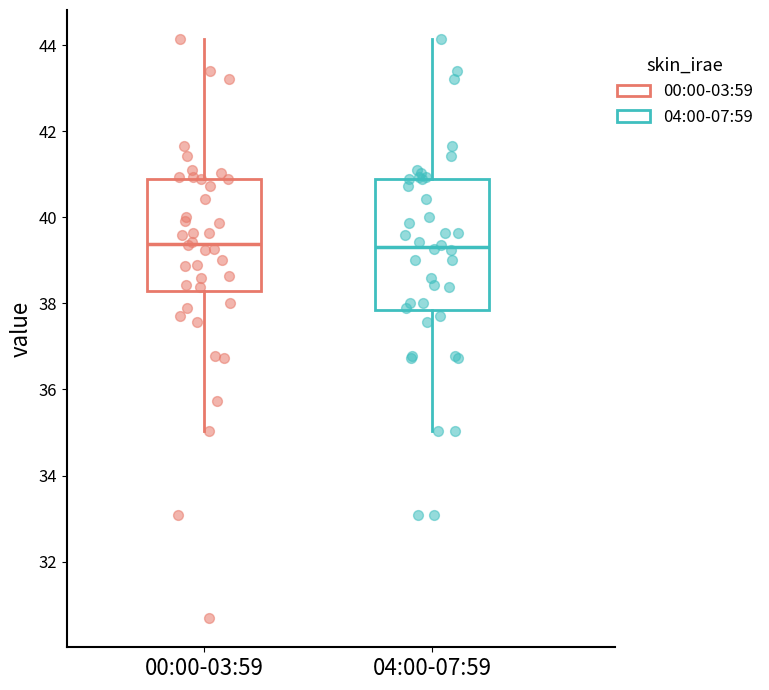

Where does the median line of the box for 00:00-03:59 sit on the y-axis? The values are not printed on the chart, so give them approximately, as read against the axis.

39.4